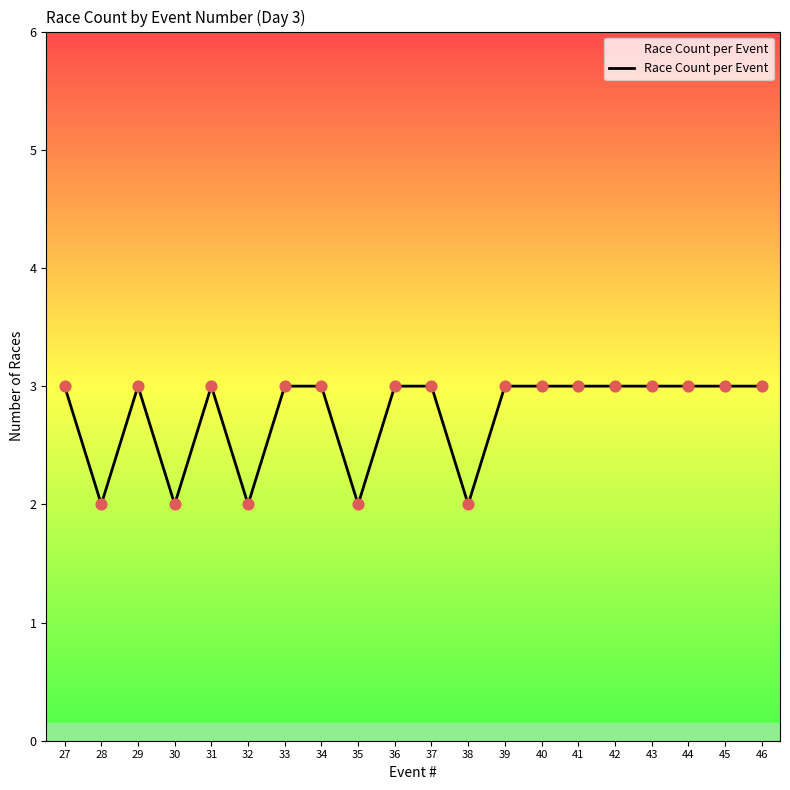

What is the ratio of the value at 29 to the value at 44?

1.0